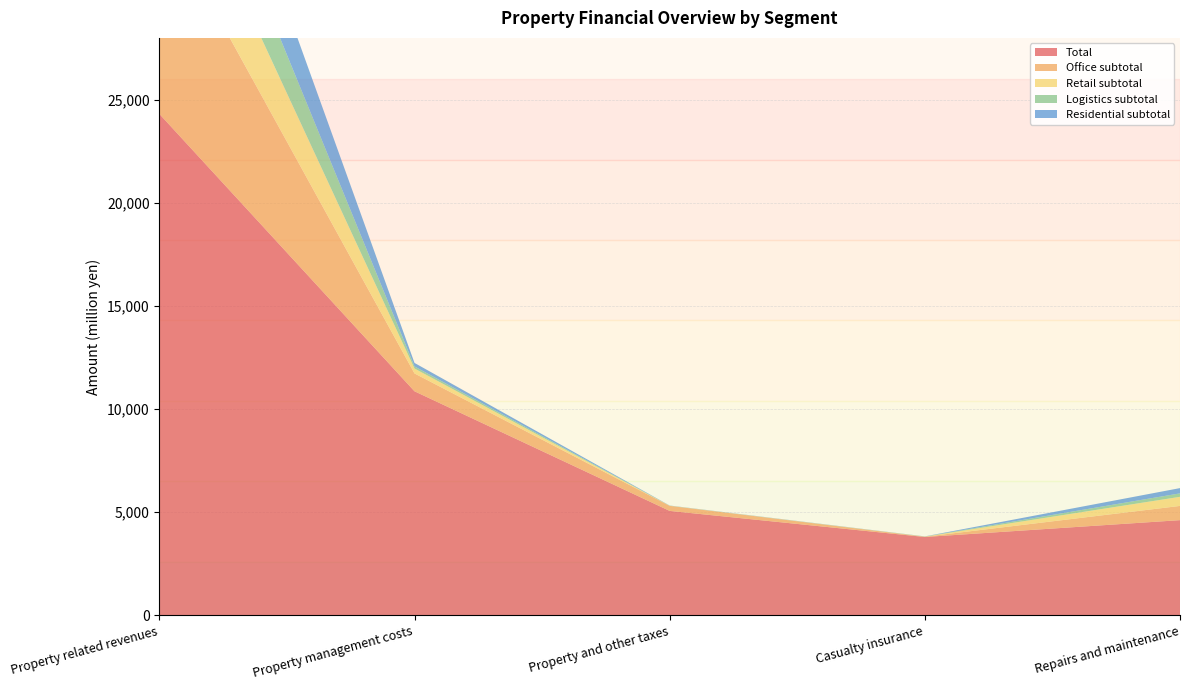

Reading left to right, extract all data points from this chart.

Total: 24312.6	10858.0	5055.0	3790.0	4607.0
Office subtotal: 9893.0	865.0	245.0	13.0	690.0
Retail subtotal: 4456.0	238.0	5.0	5.0	441.0
Logistics subtotal: 3632.0	103.0	6.0	6.0	168.0
Residential subtotal: 4304.0	169.0	5.0	5.0	255.0